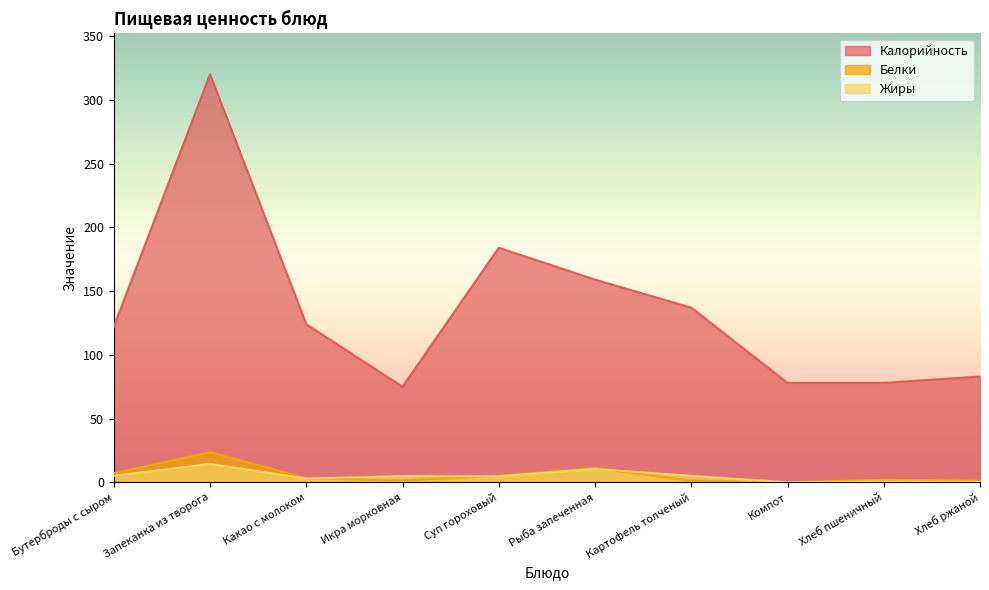

Does the chart display data point markers on the line(s)?

No